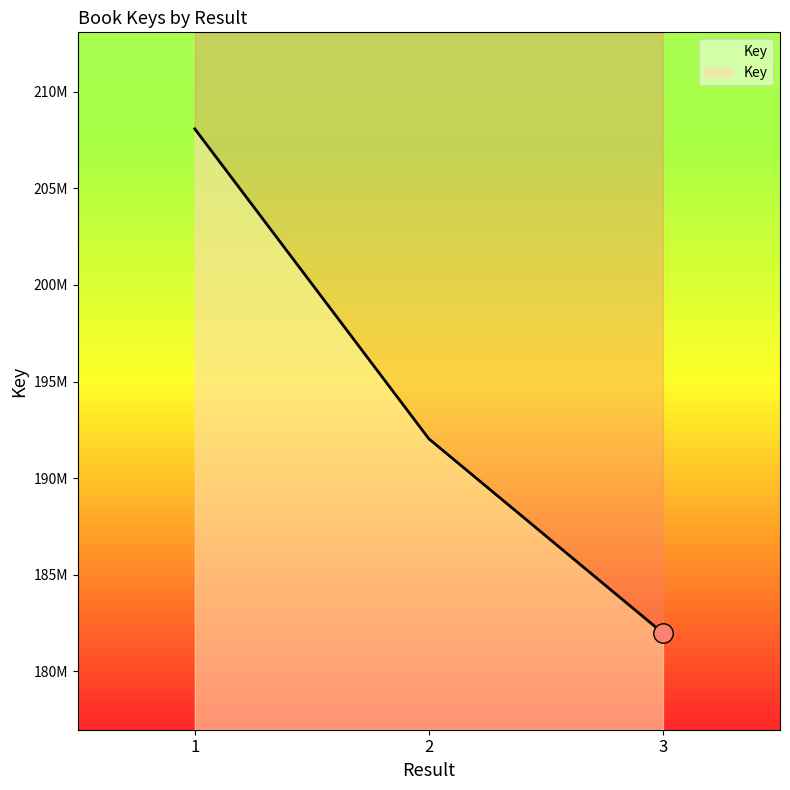

Reading left to right, extract all data points from this chart.

208078954	192032645	181972539